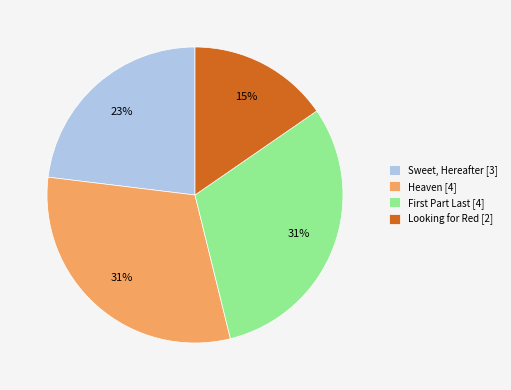

Which category has the smallest portion of the pie?

Looking for Red